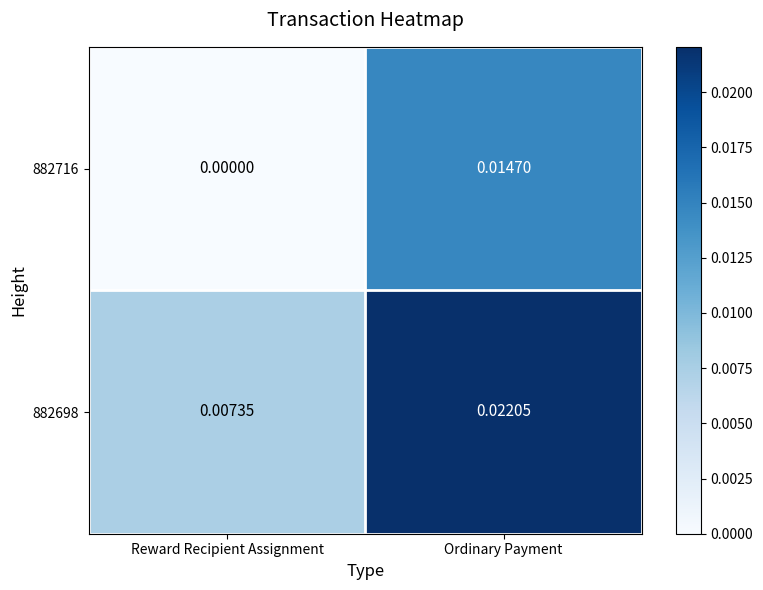

Count the number of categories in the chart.

2